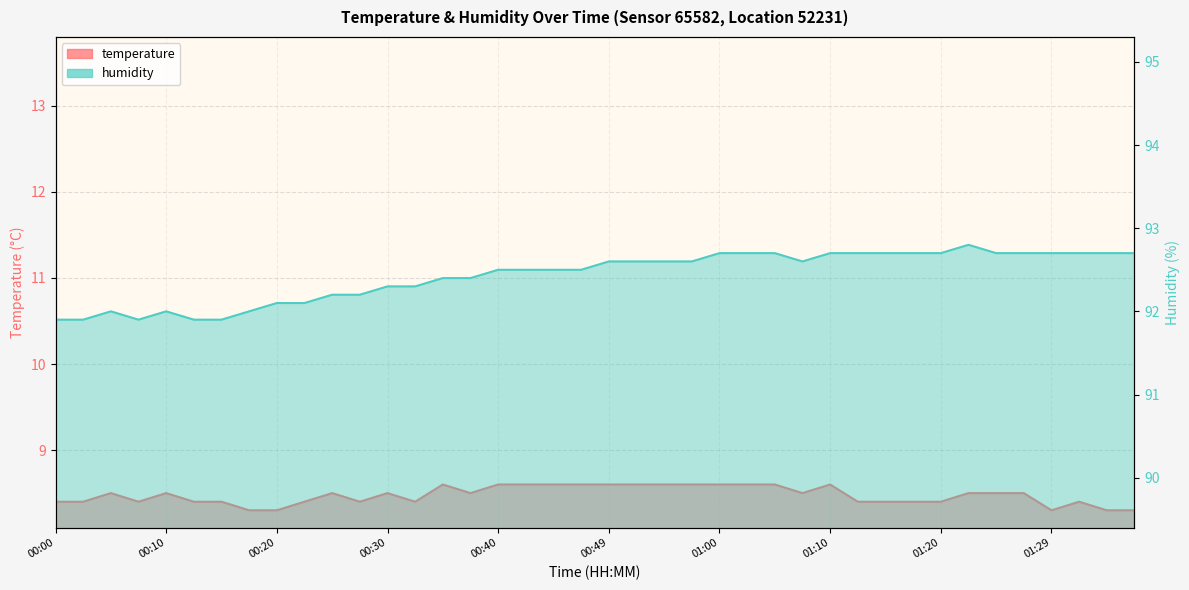

In humidity, how many points are lower than both neighbors (excluding endpoints)?

2